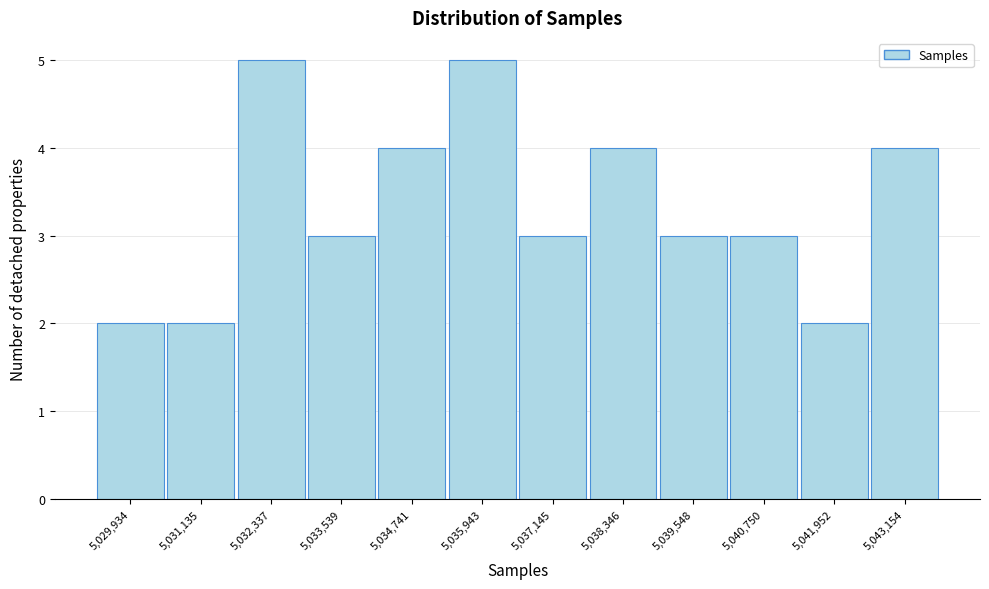

Reading left to right, what are all the values shown in this chart?

2	2	5	3	4	5	3	4	3	3	2	4